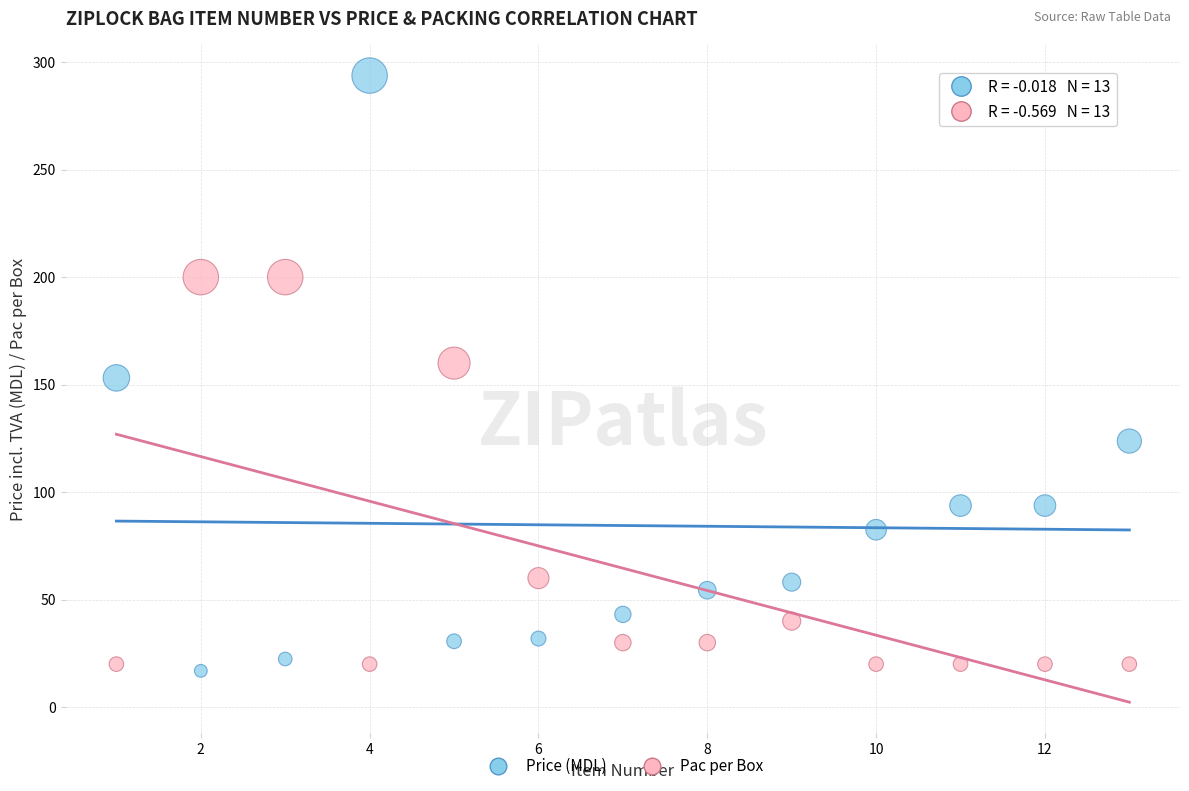

Which series contains the highest Y value?

Price (MDL)